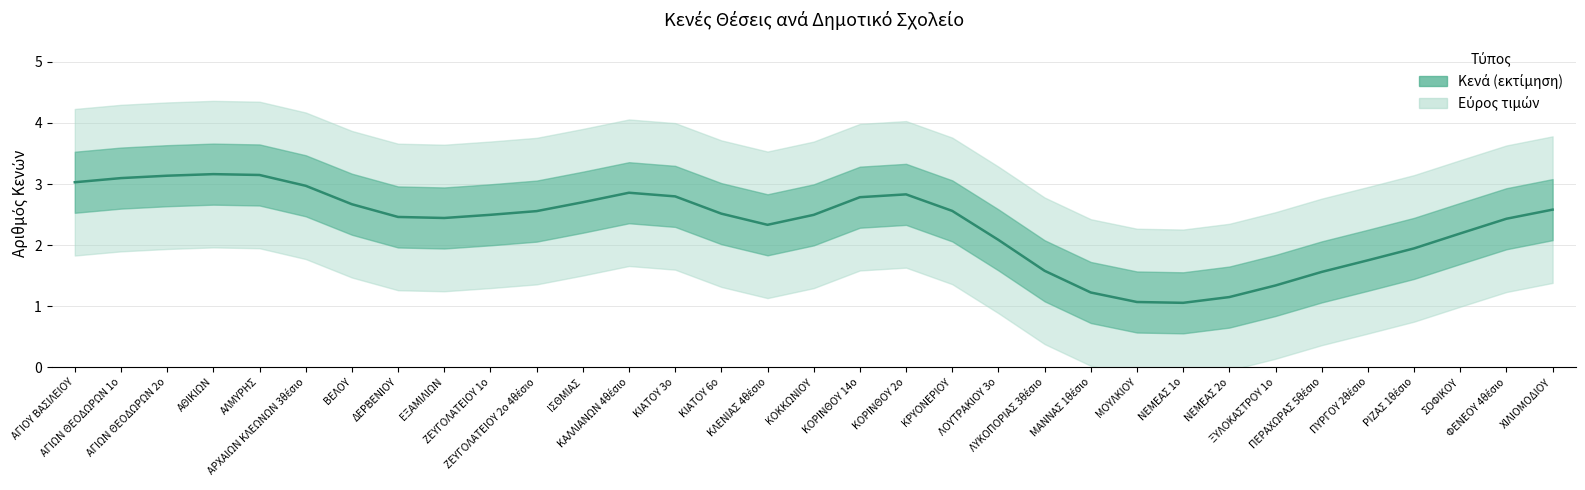

List the labels in order of value, largest first.

ΑΘΙΚΙΩΝ, ΑΛΜΥΡΗΣ, ΑΓΙΩΝ ΘΕΟΔΩΡΩΝ 2ο, ΑΓΙΩΝ ΘΕΟΔΩΡΩΝ 1o, ΑΓΙΟΥ ΒΑΣΙΛΕΙΟΥ, ΑΡΧΑΙΩΝ ΚΛΕΩΝΩΝ 3θέσιο, ΚΑΛΛΙΑΝΩΝ 4θέσιο, ΚΟΡΙΝΘΟΥ 2ο, ΚΙΑΤΟΥ 3o, ΚΟΡΙΝΘΟΥ 14ο, ΙΣΘΜΙΑΣ, ΒΕΛΟΥ, ΧΙΛΙΟΜΟΔΙΟΥ, ΚΡΥΟΝΕΡΙΟΥ, ΖΕΥΓΟΛΑΤΕΙΟΥ 2ο 4θέσιο, ΚΙΑΤΟΥ 6o, ΖΕΥΓΟΛΑΤΕΙΟΥ 1o, ΚΟΚΚΩΝΙΟΥ, ΔΕΡΒΕΝΙΟΥ, ΕΞΑΜΙΛΙΩΝ, ΦΕΝΕΟΥ 4θέσιο, ΚΛΕΝΙΑΣ 4θέσιο, ΣΟΦΙΚΟΥ, ΛΟΥΤΡΑΚΙΟΥ 3o, ΡΙΖΑΣ 1θέσιο, ΠΥΡΓΟΥ 2θέσιο, ΛΥΚΟΠΟΡΙΑΣ 3θέσιο, ΠΕΡΑΧΩΡΑΣ 5θέσιο, ΞΥΛΟΚΑΣΤΡΟΥ 1ο, ΜΑΝΝΑΣ 1θέσιο, ΝΕΜΕΑΣ 2ο, ΜΟΥΛΚΙΟΥ, ΝΕΜΕΑΣ 1ο